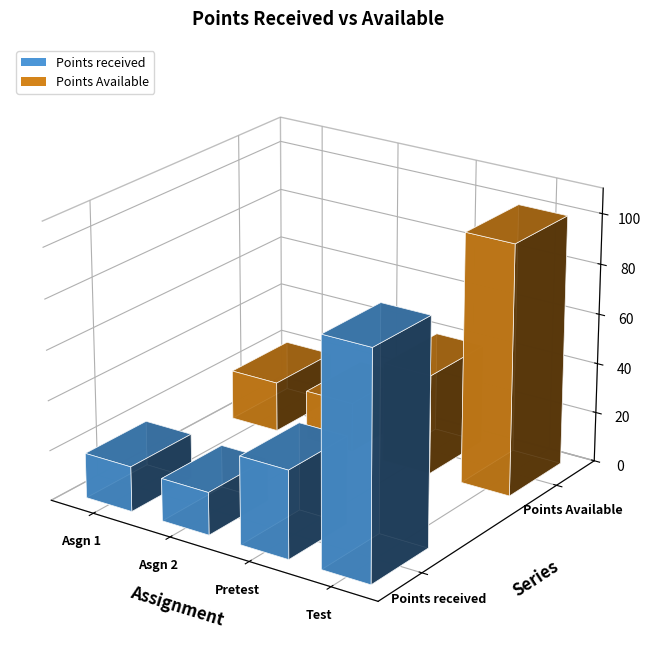

What position from the right is Sample pretest?

2